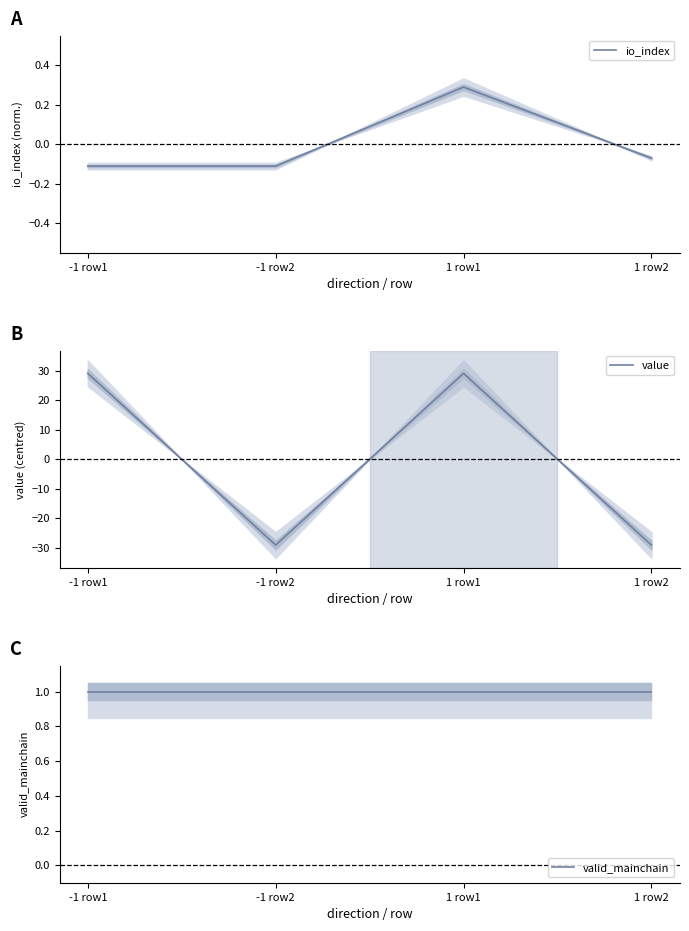

Count the io_index values in the range 0 to 1.

1